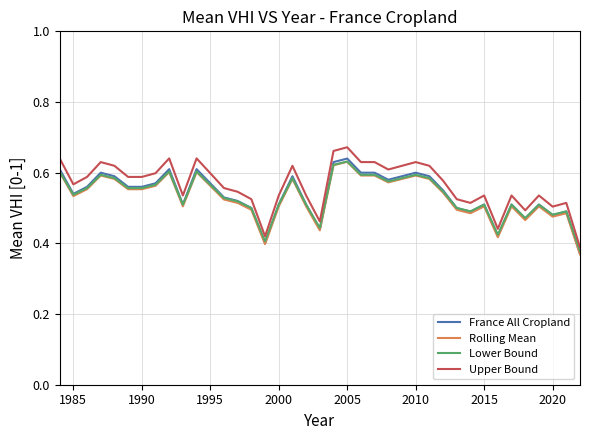

How many Lower Bound values are between 0 and 1?

39